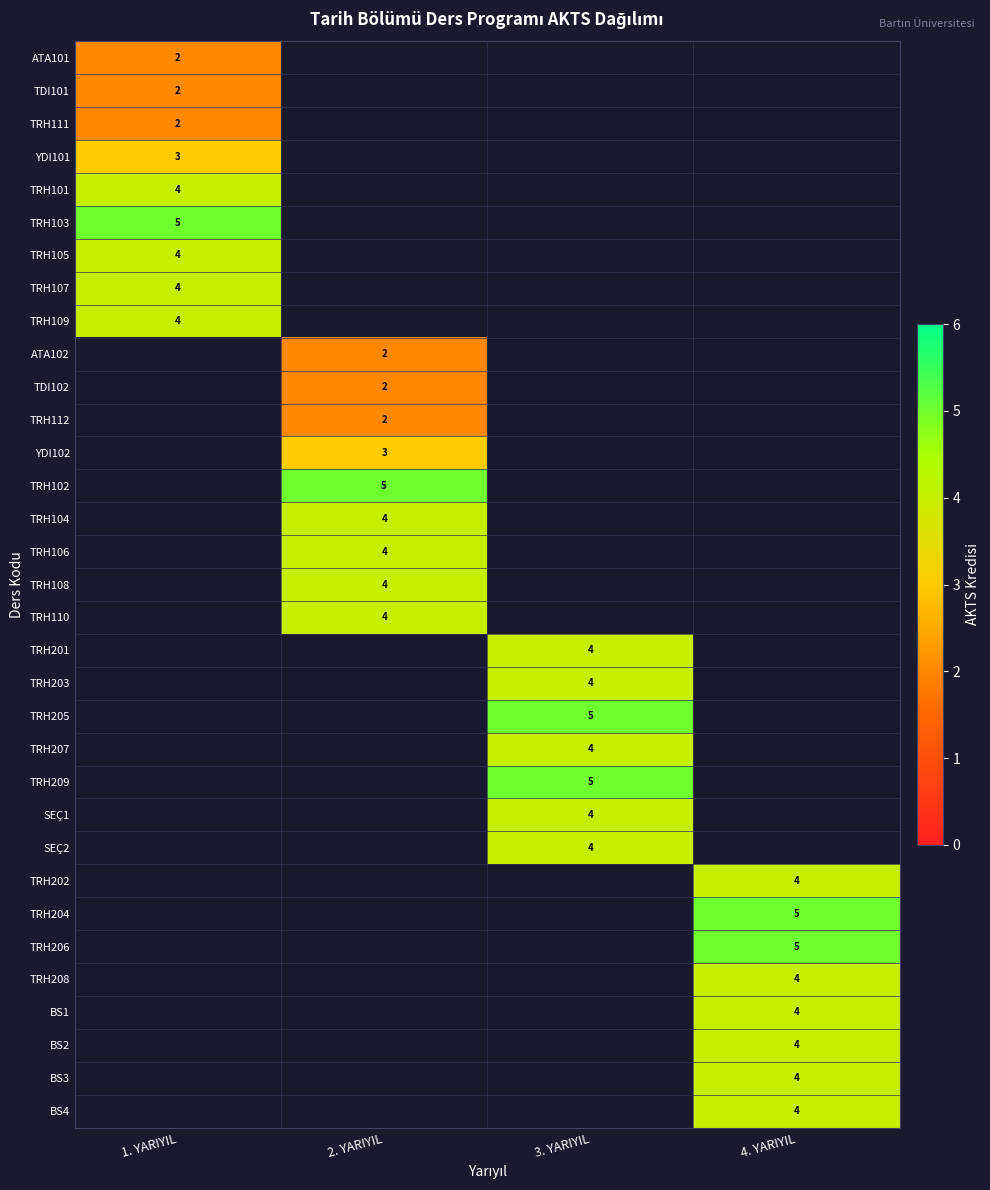

Is it true that TRH206 equals 8 at 4. YARIYIL?

False